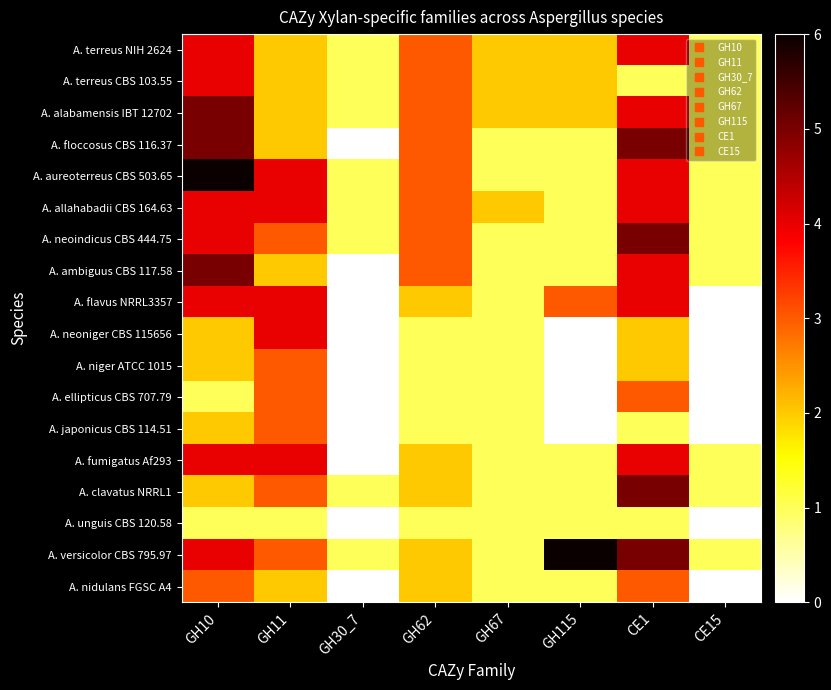

Count the number of categories in the chart.

8